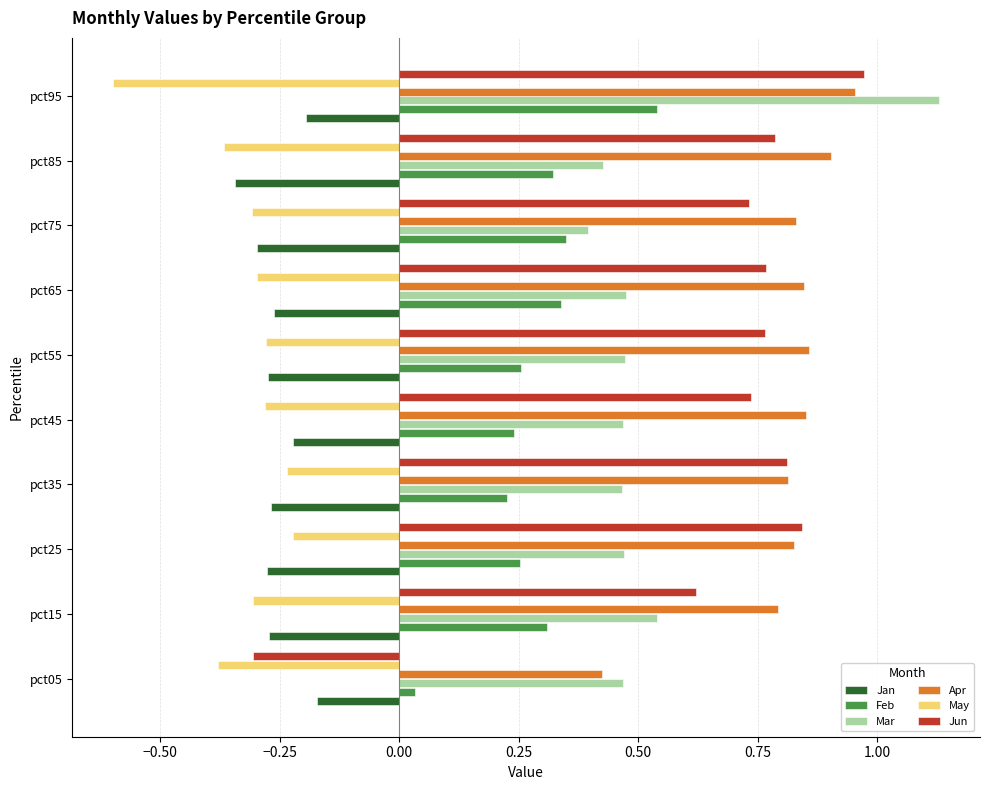

Between pct45 and pct95, which series saw the biggest shift?

Mar